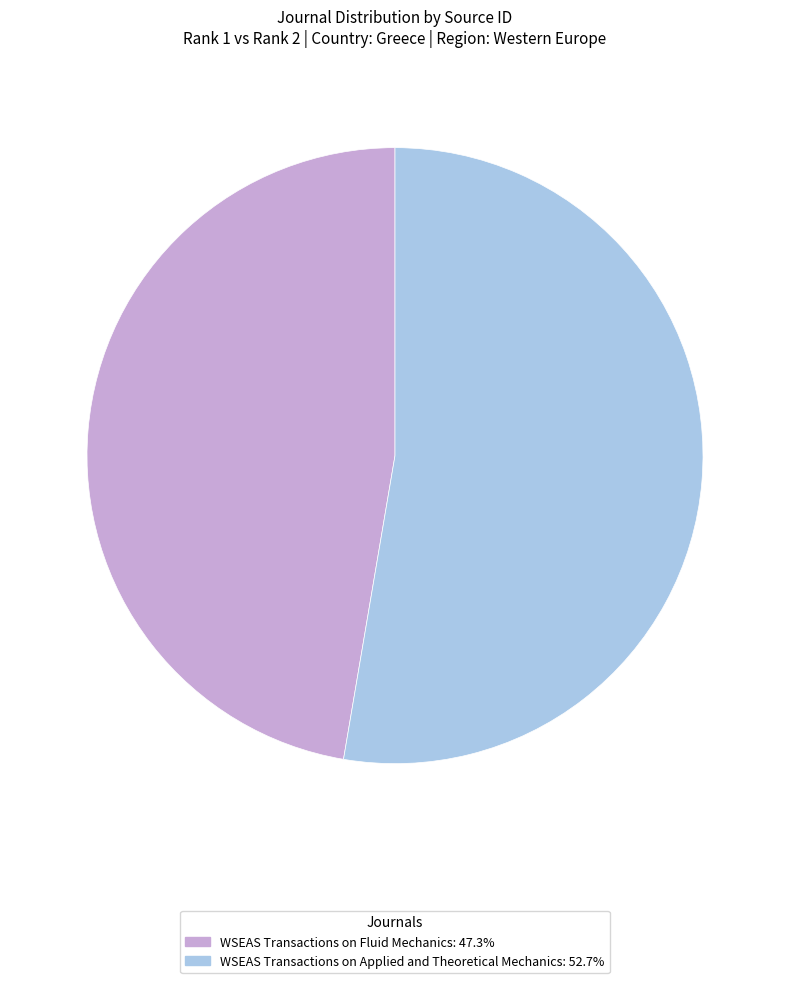

Approximately how many times larger is the value at WSEAS Transactions on Applied and Theoretical Mechanics compared to WSEAS Transactions on Fluid Mechanics?

1.1